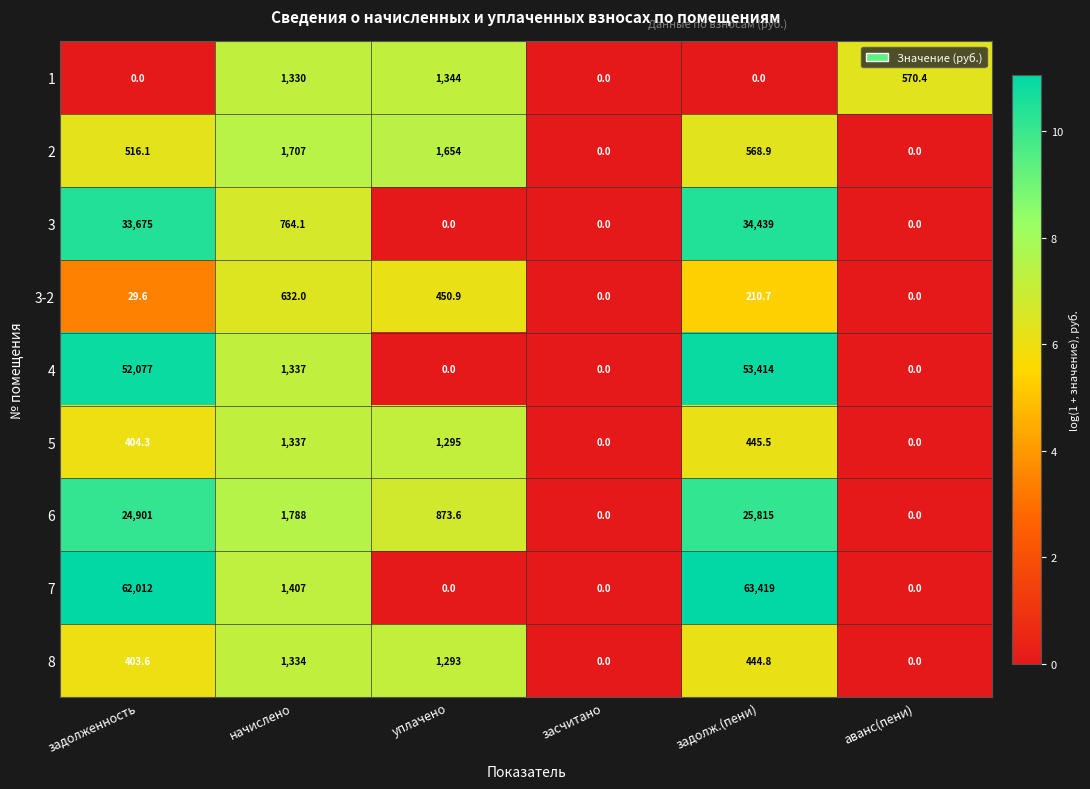

Where is 2 nearest to the value 853?

задолж.(пени)